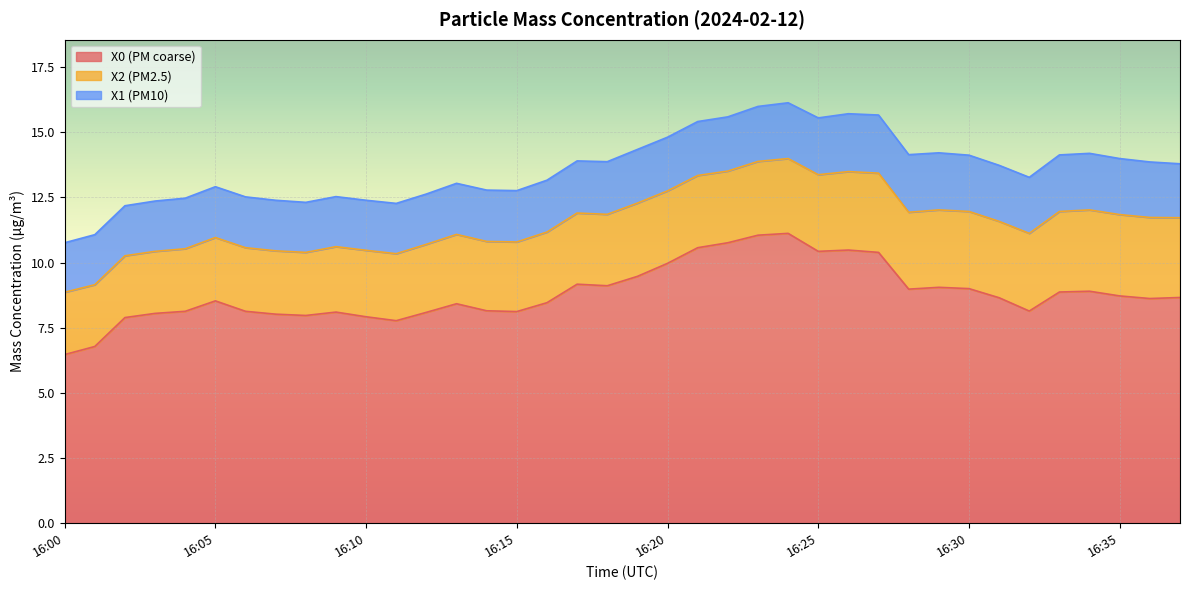

Which category has the highest value across all series?

16:24